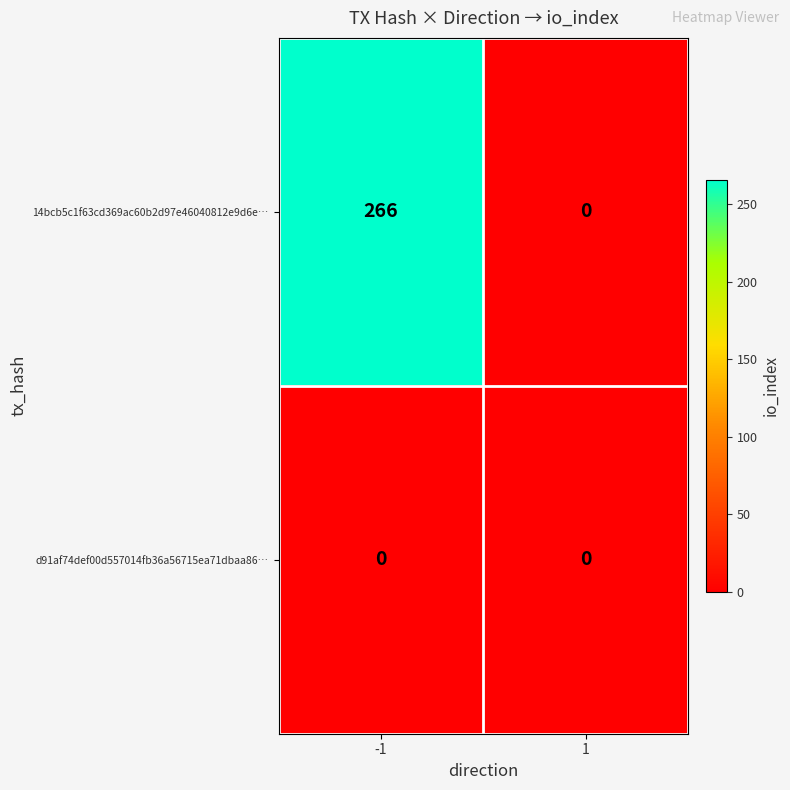

What is the difference between the maximum and minimum values in the 14bcb5c1f63cd369ac60b2d97e46040812e9d6e… series?

266